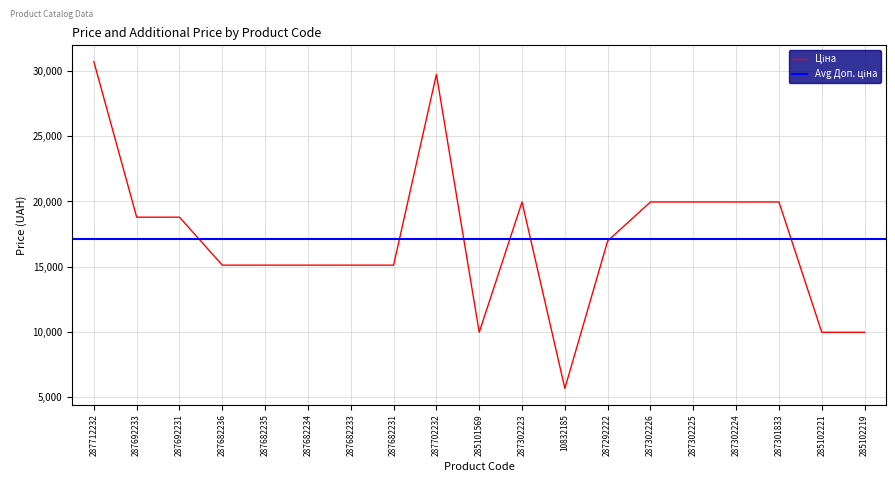

At which label does the data first exceed 16976?

287712232